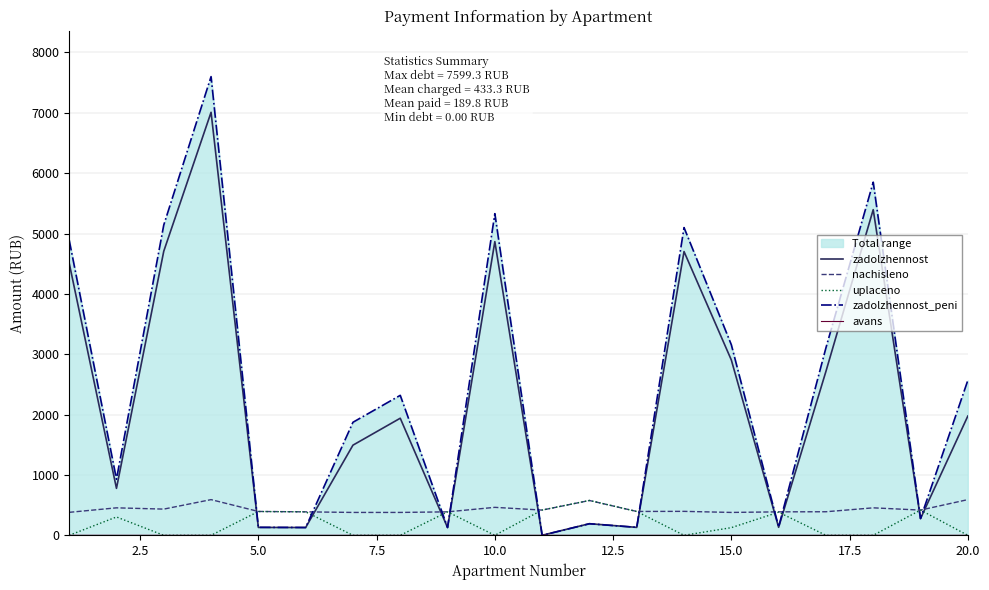

How many lines are shown in the chart?

5